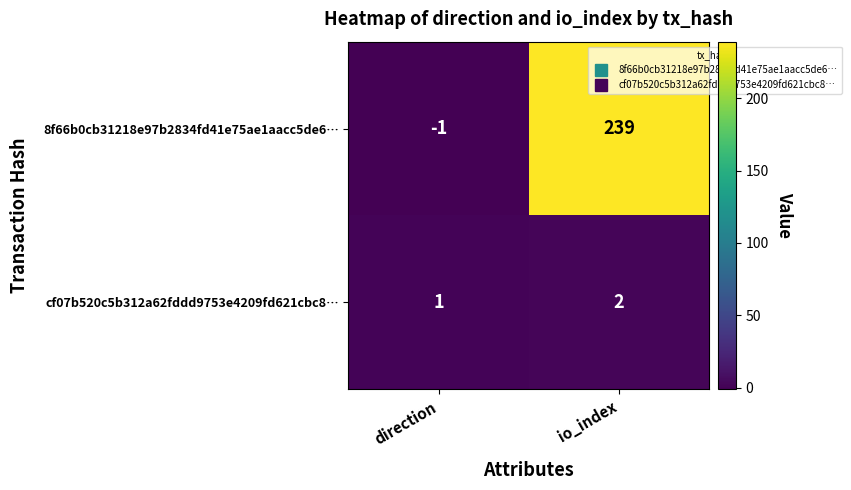

Is it true that 8f66b0cb31218e97b2834fd41e75ae1aacc5de6… equals 101 at io_index?

False